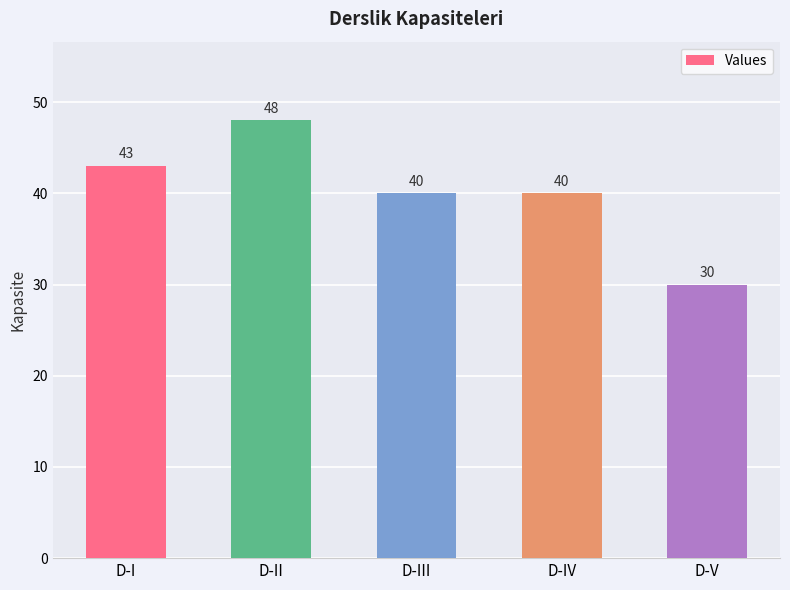

Reading left to right, what are all the values shown in this chart?

D-I=43	D-II=48	D-III=40	D-IV=40	D-V=30